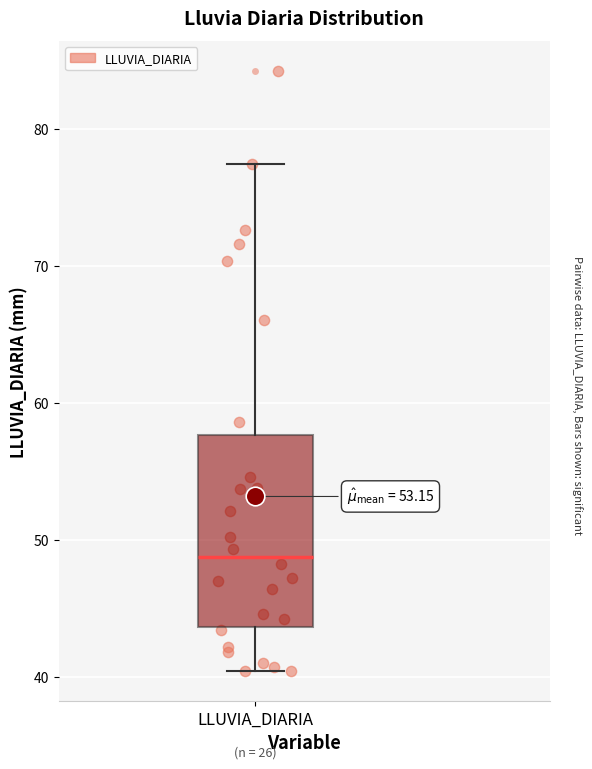

Where is the upper edge of the box for LLUVIA_DIARIA on the y-axis? The values are not printed on the chart, so give them approximately, as read against the axis.

58